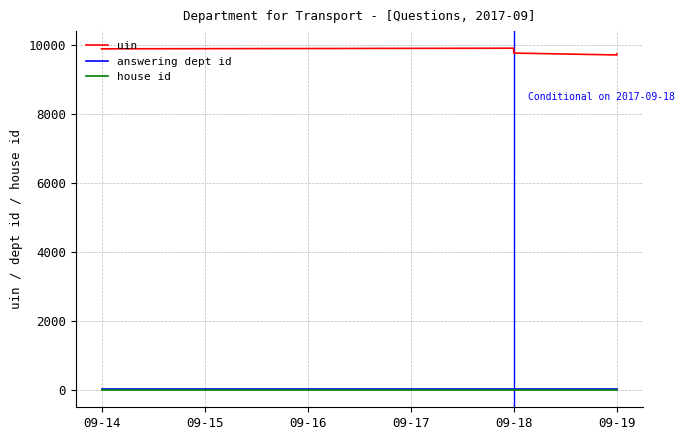

What are all the series names shown in the legend?

uin, answering dept id, house id